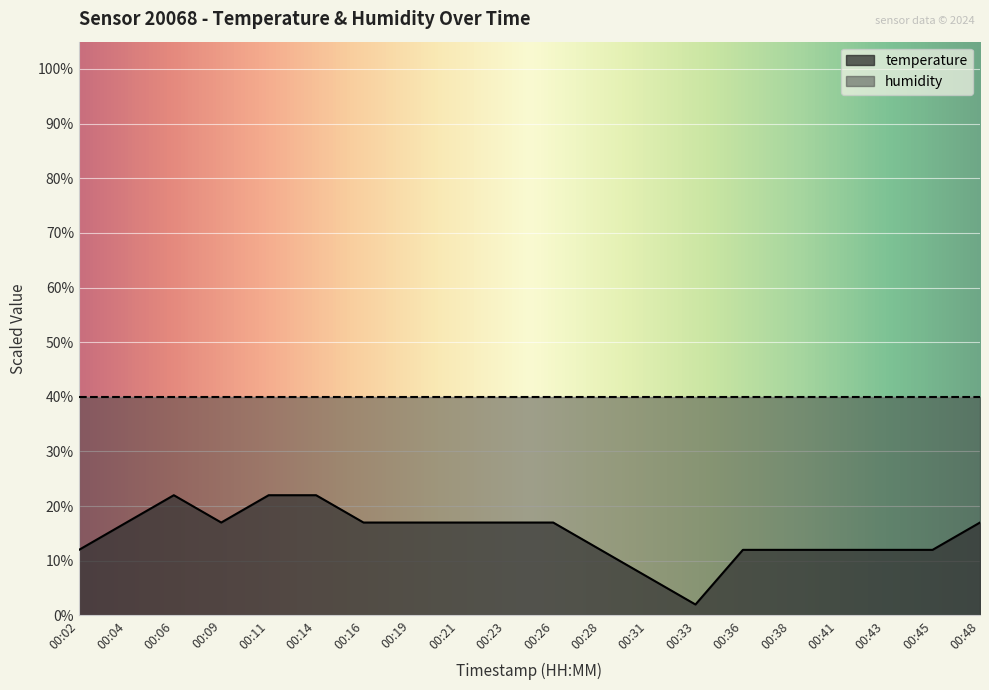

What is the ratio of the value at 00:45 to the value at 00:11?

0.5